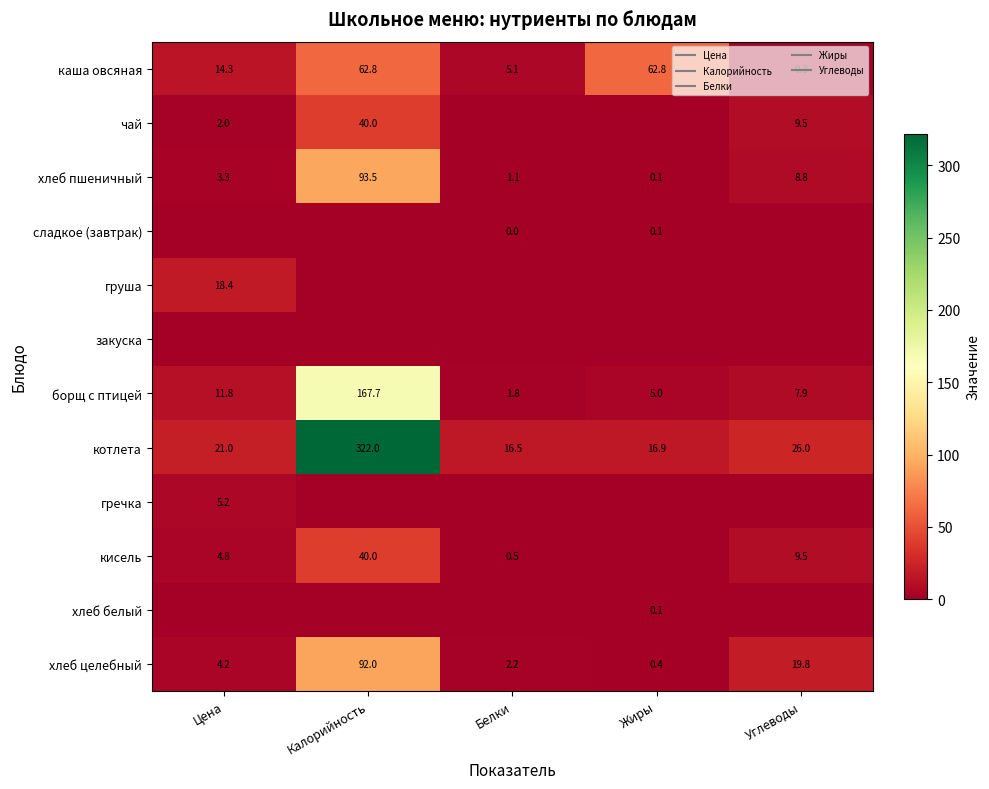

Is it true that котлета equals 322.0 at Калорийность?

True